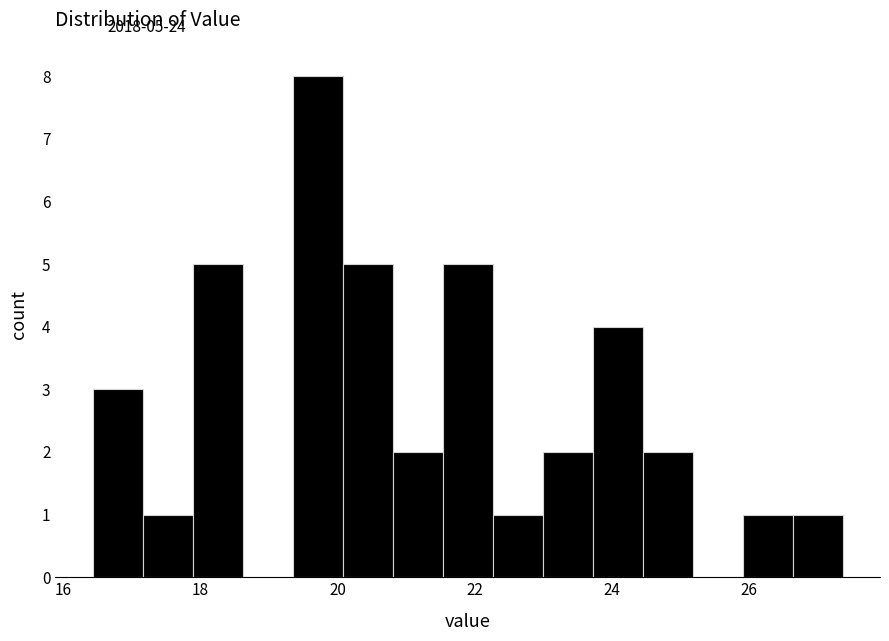

Around what value on the x-axis is the tallest bar? Give the approximate position of its centre, as read against the axis.

19.8